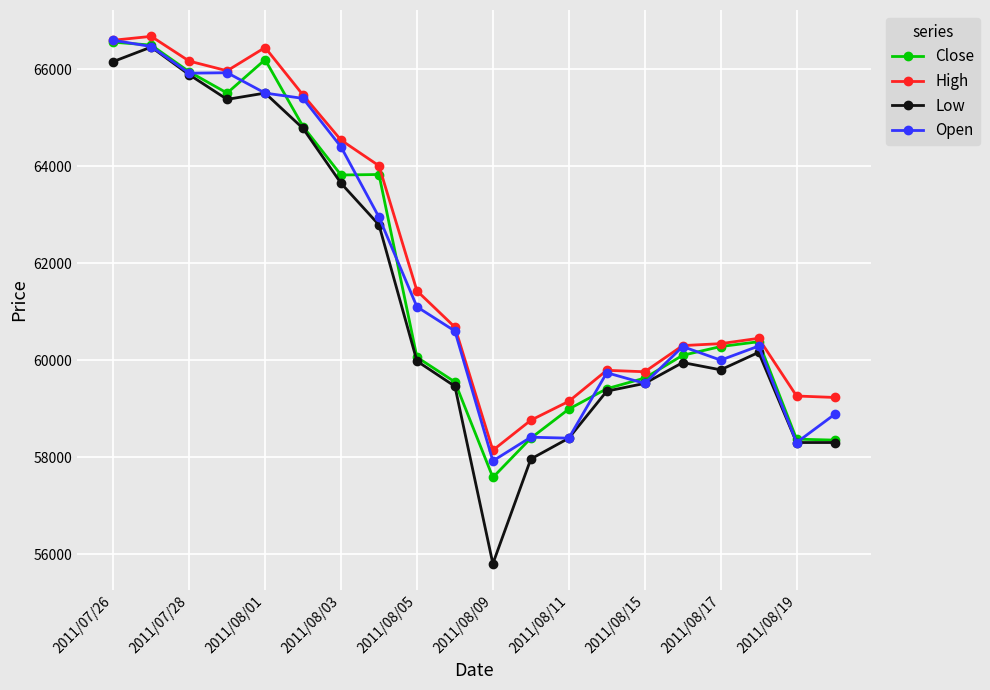

What is the value of the Low point at the 6th from the left?

64780